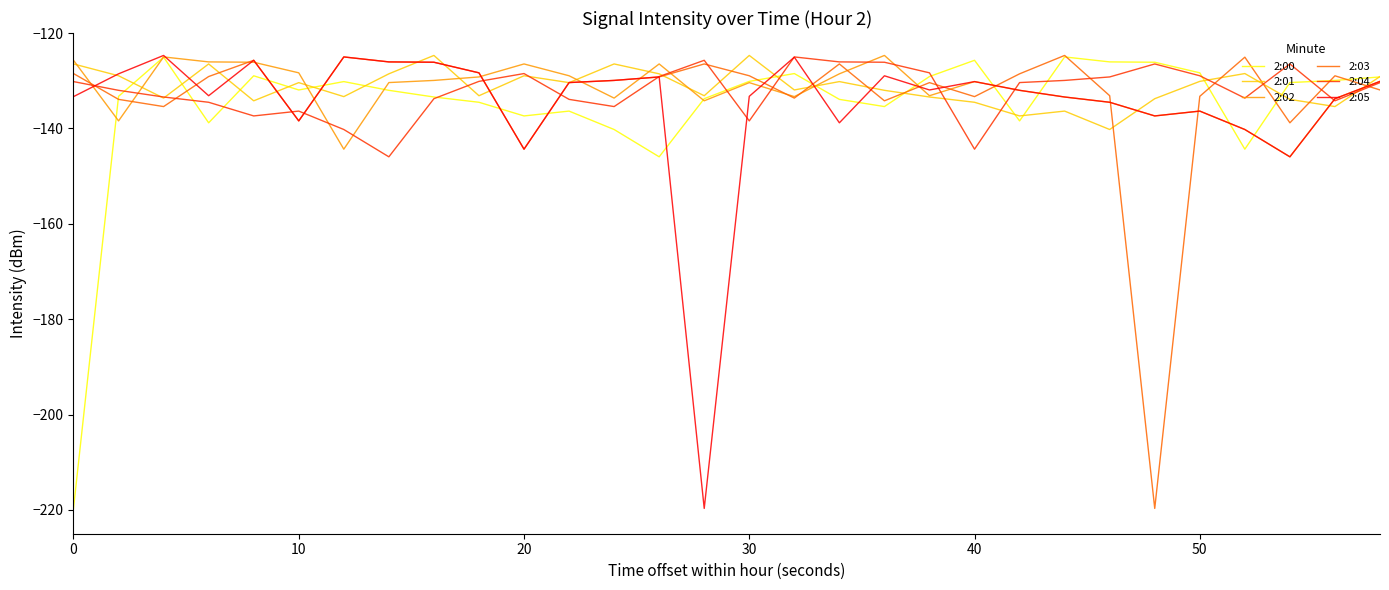

What is the maximum value shown in the chart?

-124.7